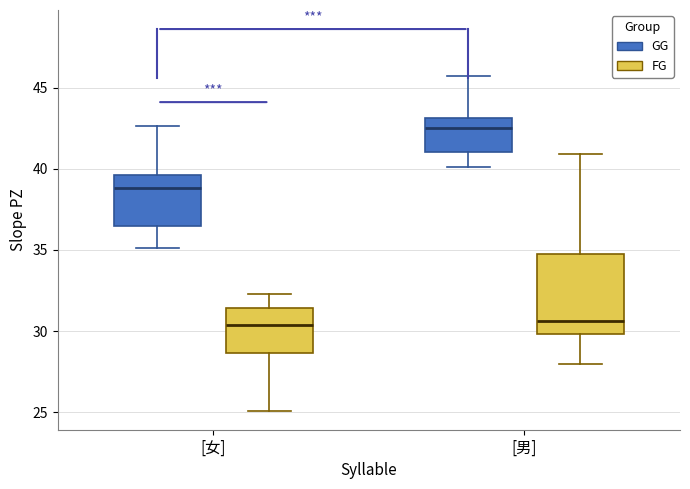

Reading left to right, read every box against the y-axis: the position of its median line, the range the box covers, and the ends of its whiskers. The values are not printed on the chart, so give them approximately, as read against the axis.

[女] (GG): median 39.0, box 36.5 to 39.5, whiskers 35.0 to 42.5
[女] (FG): median 30.5, box 28.5 to 31.5, whiskers 25.0 to 32.5
[男] (GG): median 42.5, box 41.0 to 43.0, whiskers 40.0 to 45.5
[男] (FG): median 30.5, box 30.0 to 35.0, whiskers 28.0 to 41.0